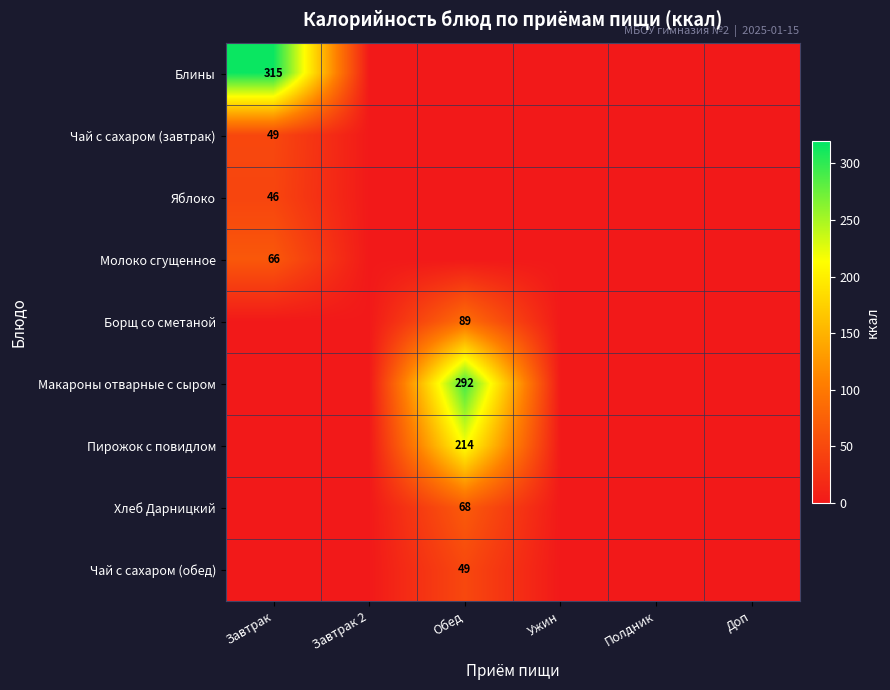

The value of Макароны отварные с сыром at Обед is 292. True or false?

True